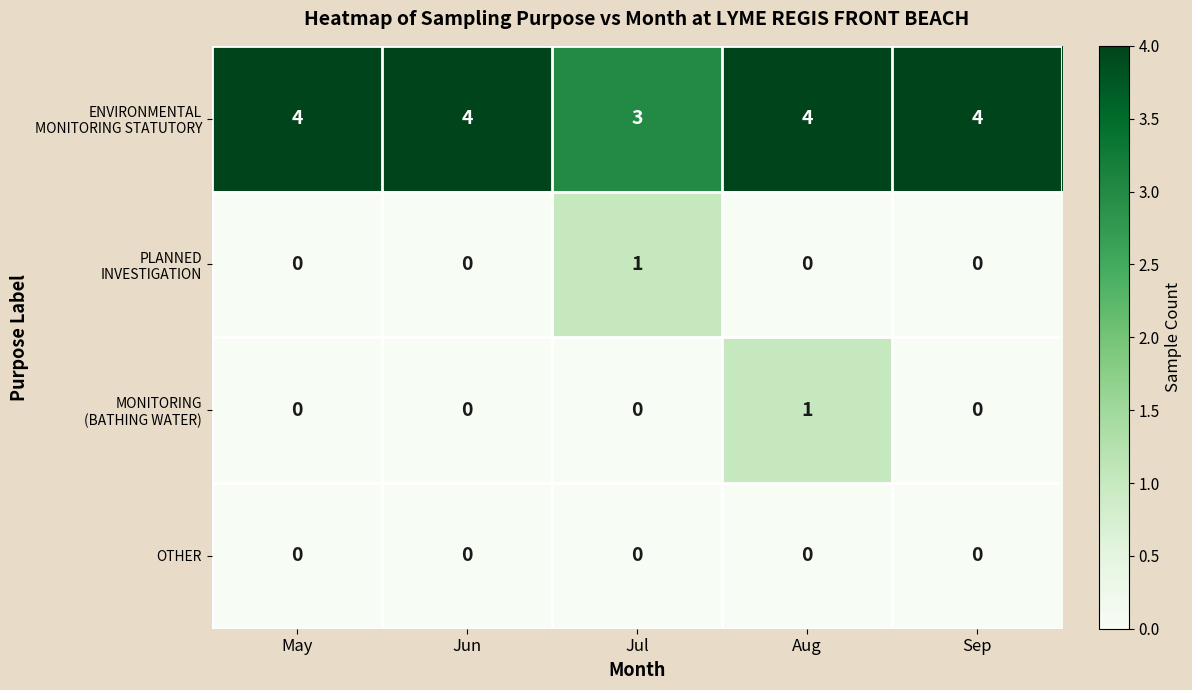

What is the maximum value shown in the chart?

4